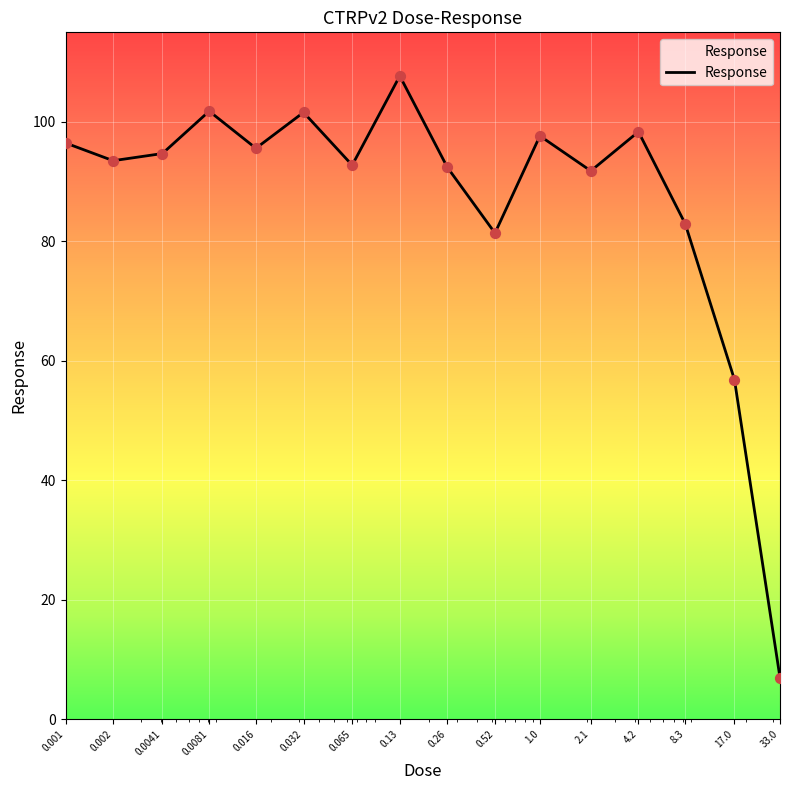

What is the difference between the maximum and minimum values?

100.7